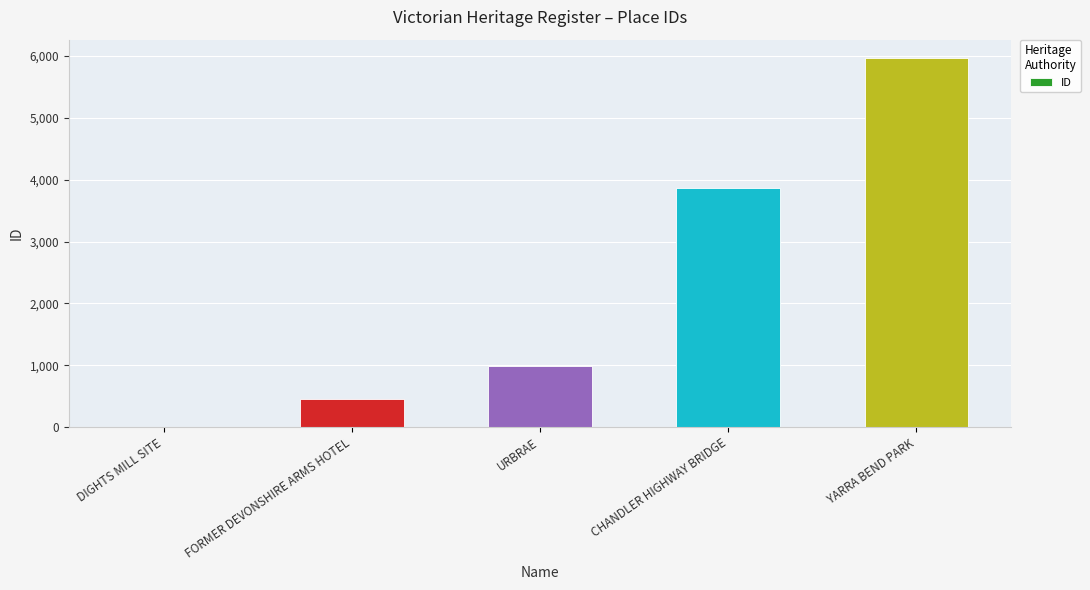

What is the greatest value displayed?

5968